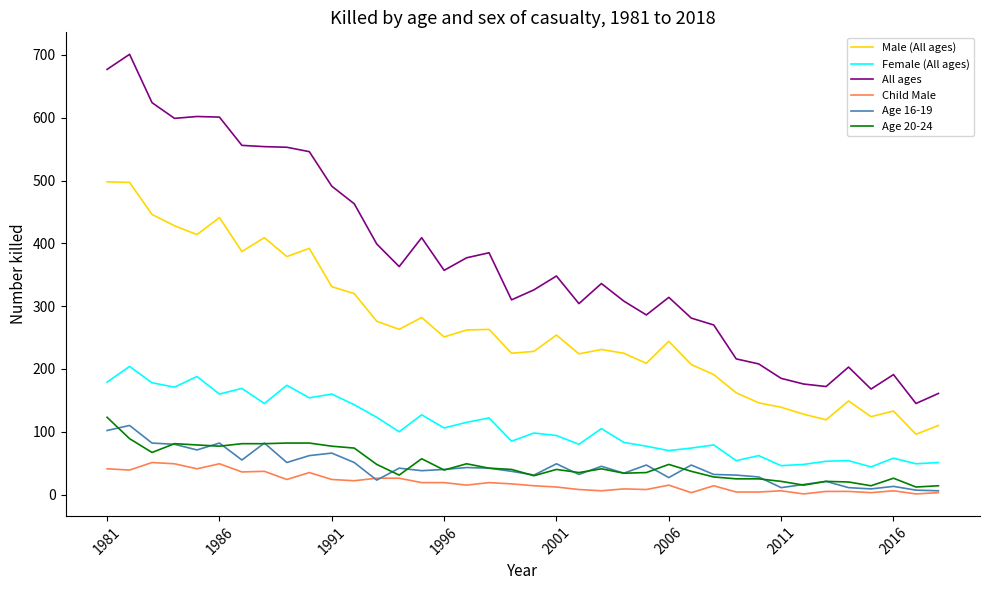

Which series has the largest total across all categories?

All ages